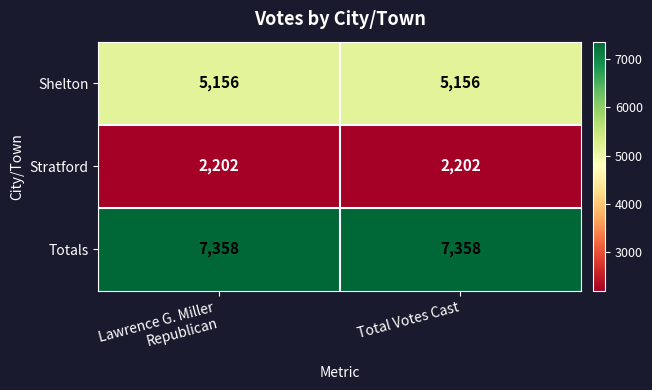

The value of Totals at Total Votes Cast is 7358. True or false?

True